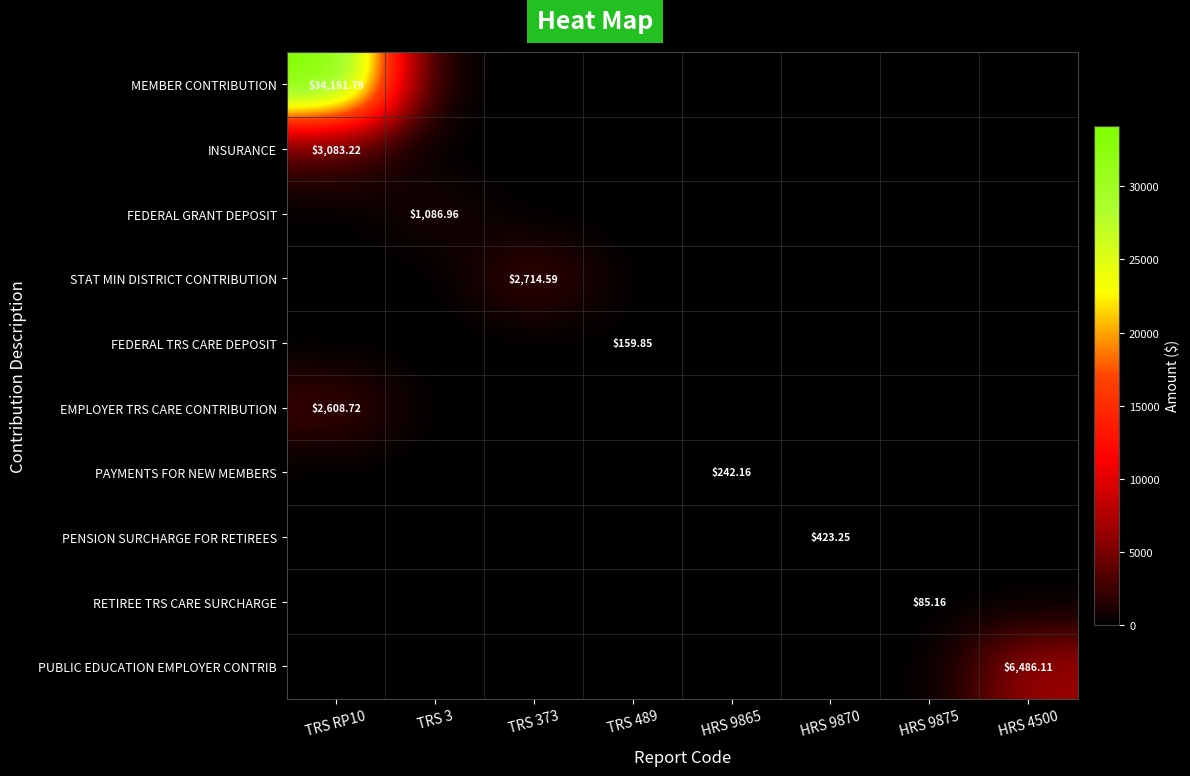

Read the PAYMENTS FOR NEW MEMBERS value at HRS 9865.

242.2